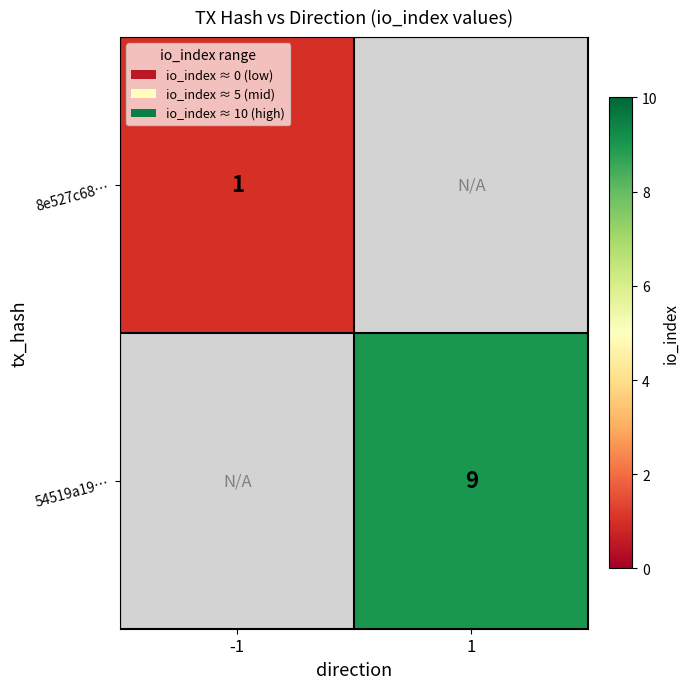

The 8e527c68… series shows 1.3 at -1. True or false?

False